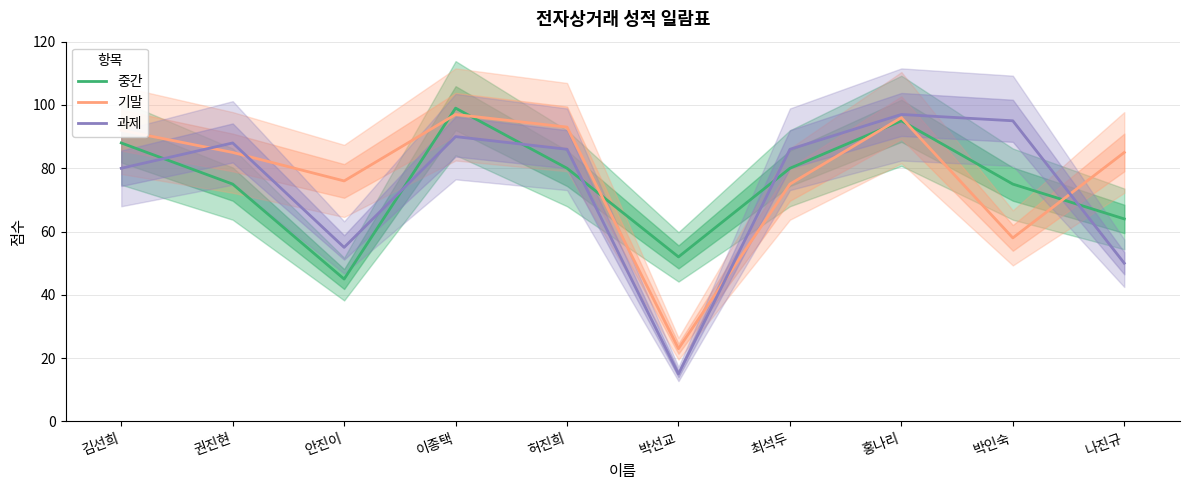

How many values in the 기말 series are below 85?

4